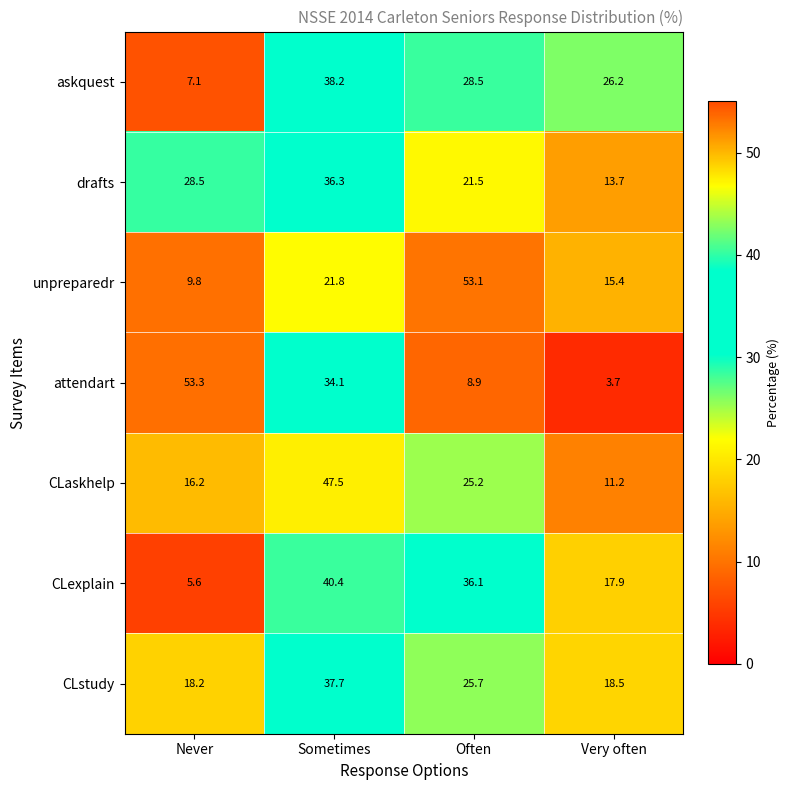

What is the maximum value for askquest?

38.2